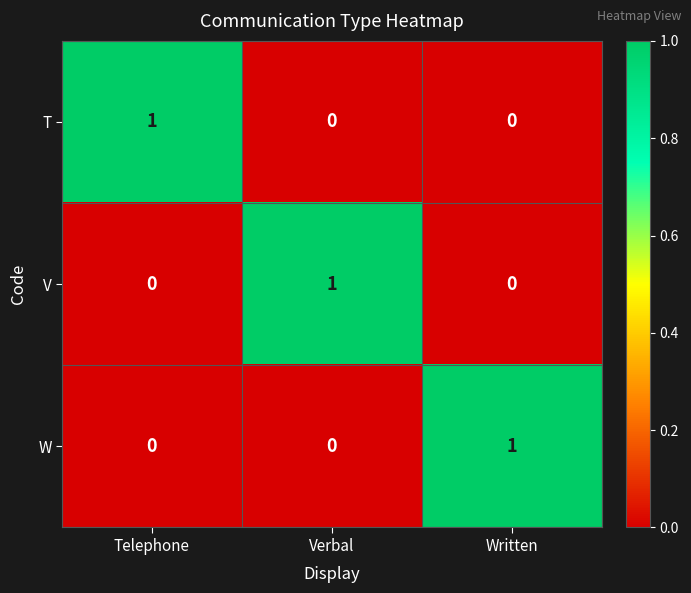

Reading left to right, what are all the values shown in this chart?

T: Telephone=1	Verbal=0	Written=0
V: Telephone=0	Verbal=1	Written=0
W: Telephone=0	Verbal=0	Written=1